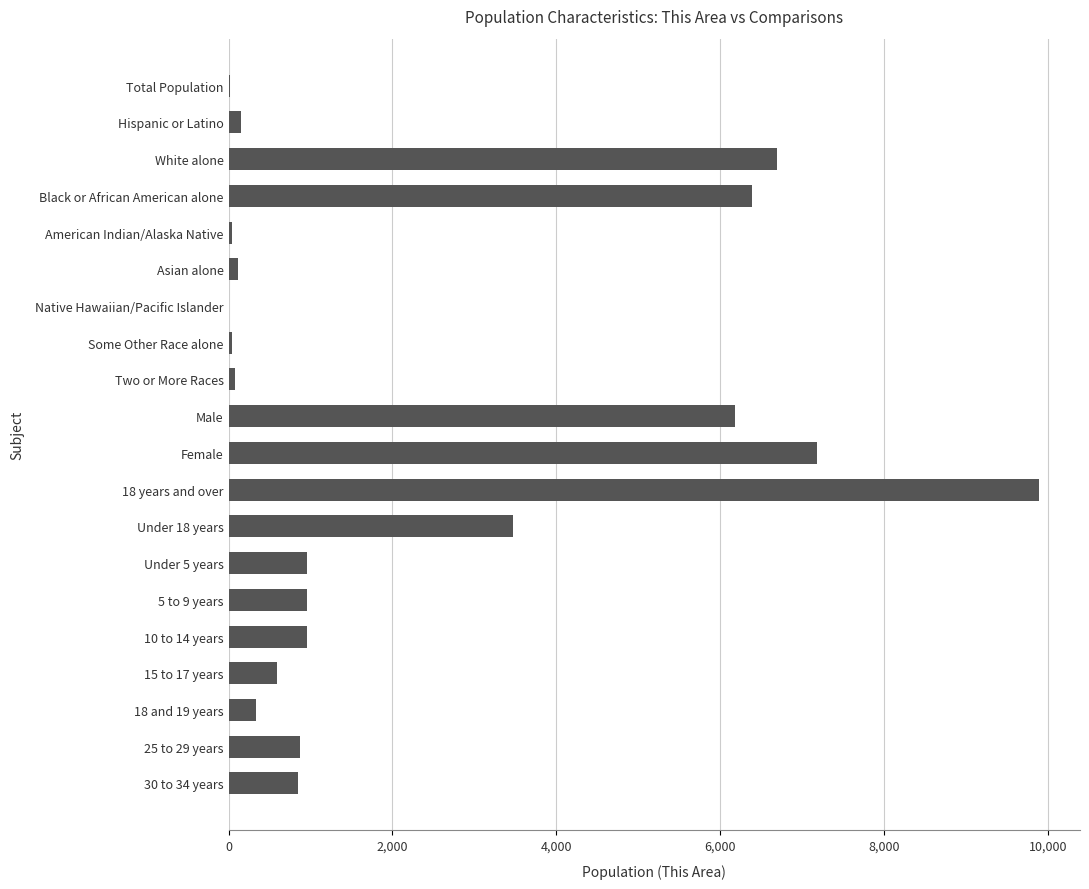

What is the sum of all values?

45763